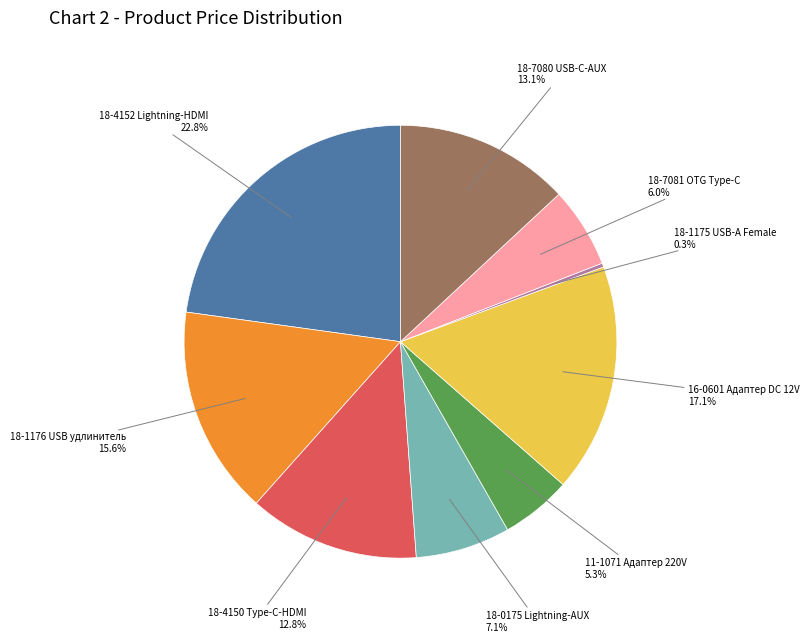

How many segments does this pie chart have?

9